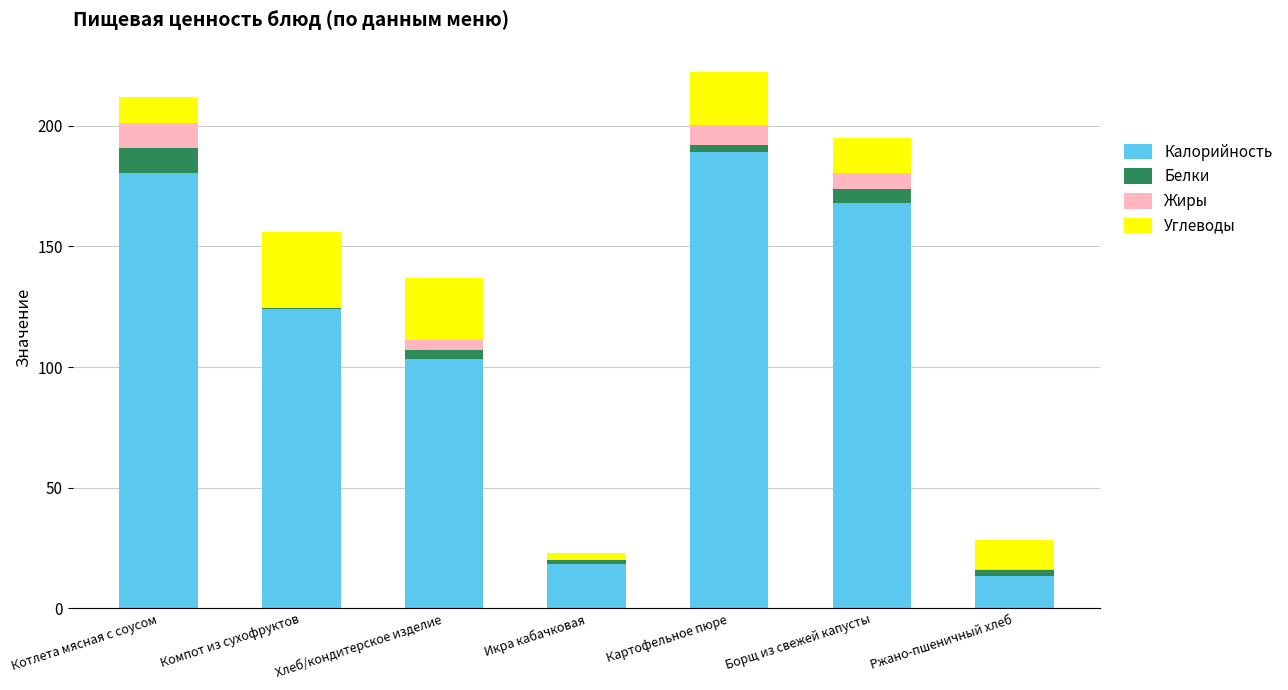

What is the maximum value for Калорийность?

189.0